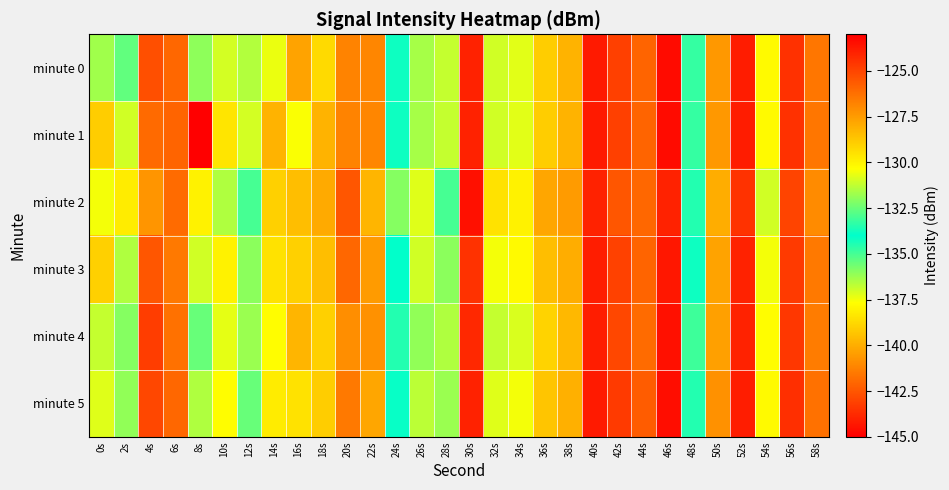

Reading right to left, what are all the values shown in this chart?

minute 0: 58s=-126.4	56s=-124.4	54s=-130.2	52s=-123.8	50s=-127.4	48s=-134.7	46s=-123.4	44s=-125.9	42s=-124.9	40s=-123.8	38s=-128.2	36s=-128.9	34s=-130.7	32s=-131.0	30s=-124.0	28s=-136.8	26s=-131.6	24s=-133.8	22s=-126.9	20s=-126.8	18s=-129.3	16s=-127.7	14s=-130.6	12s=-131.4	10s=-131.0	8s=-136.0	6s=-126.0	4s=-125.3	2s=-132.6	0s=-131.7
minute 1: 58s=-126.4	56s=-124.4	54s=-130.2	52s=-123.8	50s=-127.4	48s=-134.7	46s=-123.4	44s=-125.9	42s=-124.9	40s=-123.8	38s=-128.2	36s=-128.9	34s=-130.7	32s=-131.0	30s=-124.0	28s=-136.8	26s=-131.6	24s=-133.8	22s=-126.9	20s=-126.8	18s=-128.2	16s=-130.4	14s=-128.2	12s=-137.0	10s=-129.6	8s=-145.3	6s=-125.9	4s=-126.1	2s=-131.0	0s=-128.9
minute 2: 58s=-127.0	56s=-125.0	54s=-131.0	52s=-124.5	50s=-128.0	48s=-133.5	46s=-124.0	44s=-126.0	42s=-125.5	40s=-124.0	38s=-127.5	36s=-127.8	34s=-130.0	32s=-129.5	30s=-123.5	28s=-135.0	26s=-130.8	24s=-132.1	22s=-128.2	20s=-125.5	18s=-127.9	16s=-128.5	14s=-129.0	12s=-133.0	10s=-131.5	8s=-138.0	6s=-126.1	4s=-127.3	2s=-129.8	0s=-130.5
minute 3: 58s=-126.5	56s=-124.7	54s=-130.5	52s=-124.0	50s=-127.7	48s=-134.2	46s=-123.7	44s=-125.9	42s=-124.9	40s=-123.9	38s=-128.0	36s=-128.5	34s=-130.2	32s=-130.5	30s=-124.5	28s=-136.0	26s=-131.0	24s=-134.0	22s=-127.5	20s=-126.0	18s=-128.5	16s=-129.0	14s=-129.5	12s=-132.0	10s=-130.0	8s=-137.0	6s=-126.5	4s=-125.5	2s=-131.5	0s=-129.0
minute 4: 58s=-126.6	56s=-124.6	54s=-130.3	52s=-124.0	50s=-127.6	48s=-134.9	46s=-123.5	44s=-126.1	42s=-125.1	40s=-123.9	38s=-128.3	36s=-129.1	34s=-130.9	32s=-131.2	30s=-124.2	28s=-136.5	26s=-131.9	24s=-133.5	22s=-127.2	20s=-127.1	18s=-129.0	16s=-128.2	14s=-130.3	12s=-131.8	10s=-130.7	8s=-135.5	6s=-126.3	4s=-124.8	2s=-132.1	0s=-131.2
minute 5: 58s=-126.3	56s=-124.4	54s=-130.2	52s=-123.9	50s=-127.2	48s=-134.5	46s=-123.4	44s=-125.7	42s=-124.7	40s=-123.8	38s=-128.1	36s=-128.7	34s=-130.5	32s=-130.8	30s=-124.0	28s=-136.2	26s=-131.3	24s=-133.9	22s=-127.8	20s=-126.5	18s=-128.9	16s=-129.5	14s=-129.8	12s=-132.5	10s=-130.3	8s=-136.5	6s=-126.0	4s=-125.1	2s=-131.9	0s=-130.8